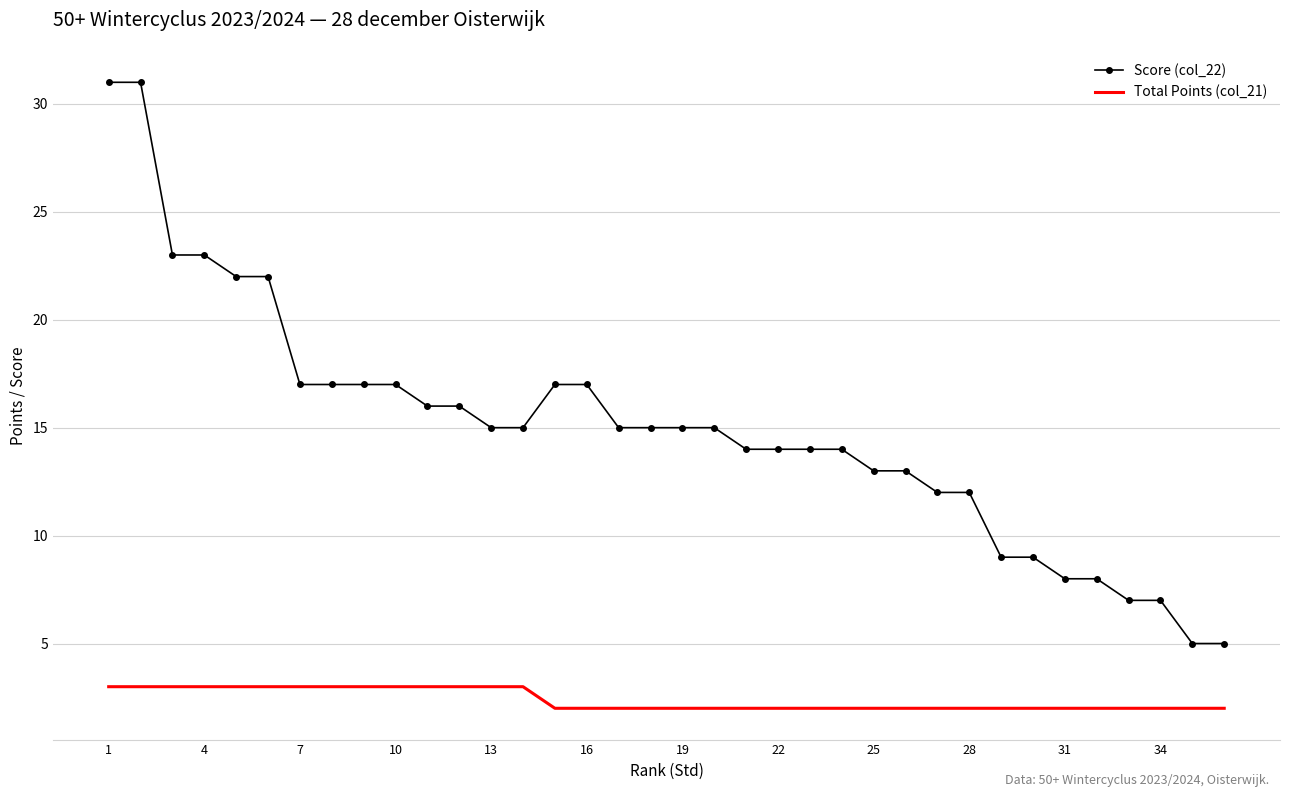

List the series in order of their peak value, lowest first.

Total Points (col_21), Score (col_22)